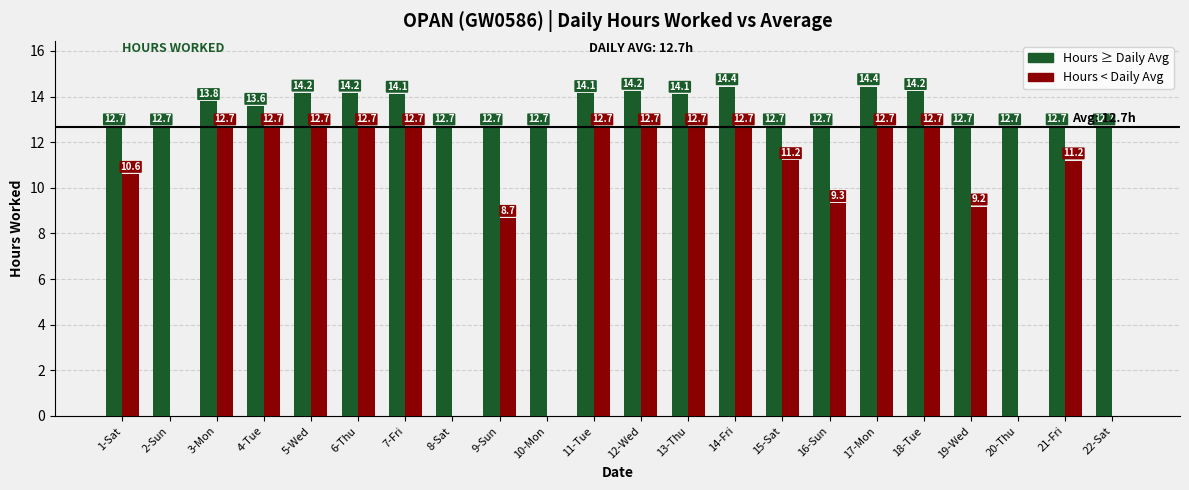

Count the number of data series in this chart.

2